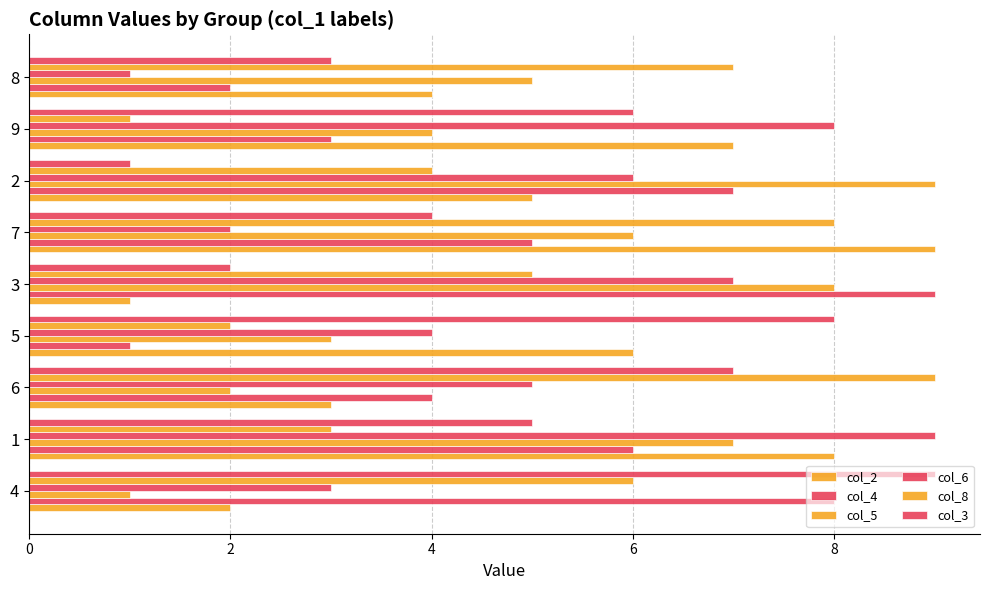

At how many categories does at least one series exceed 1?

9